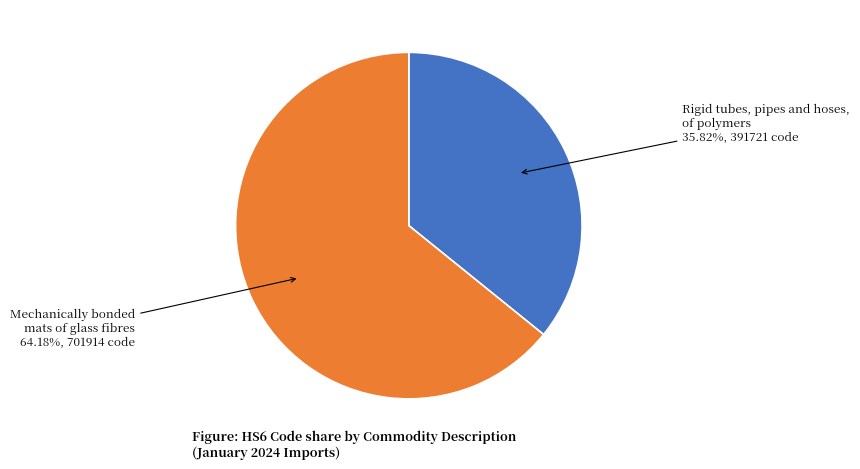

Rank the categories by value from highest to lowest.

Mechanically bonded mats of glass fibres, Rigid tubes, pipes and hoses, of polymers